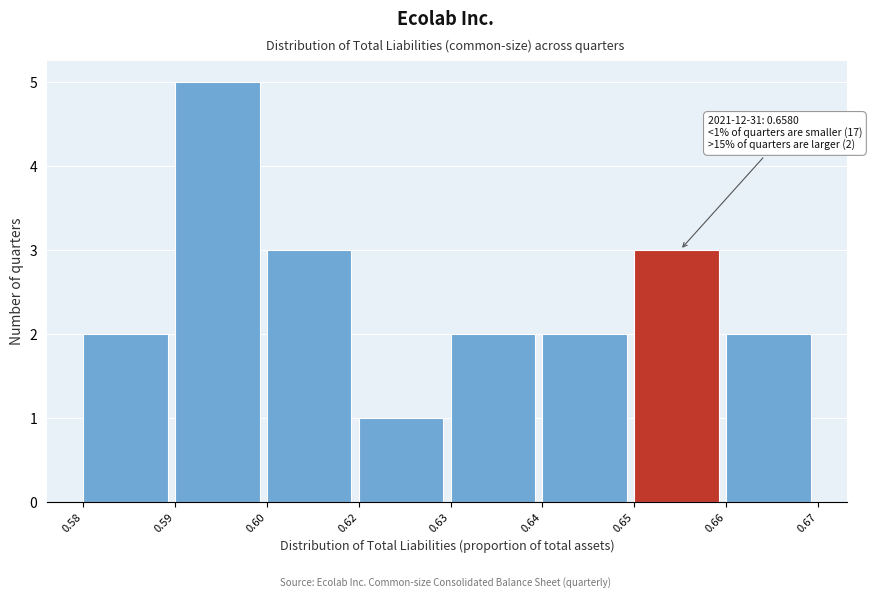

Reading left to right, transcribe all the data shown in this chart.

0.58=2	0.59=5	0.60=3	0.62=1	0.63=2	0.64=2	0.65=3	0.66=2